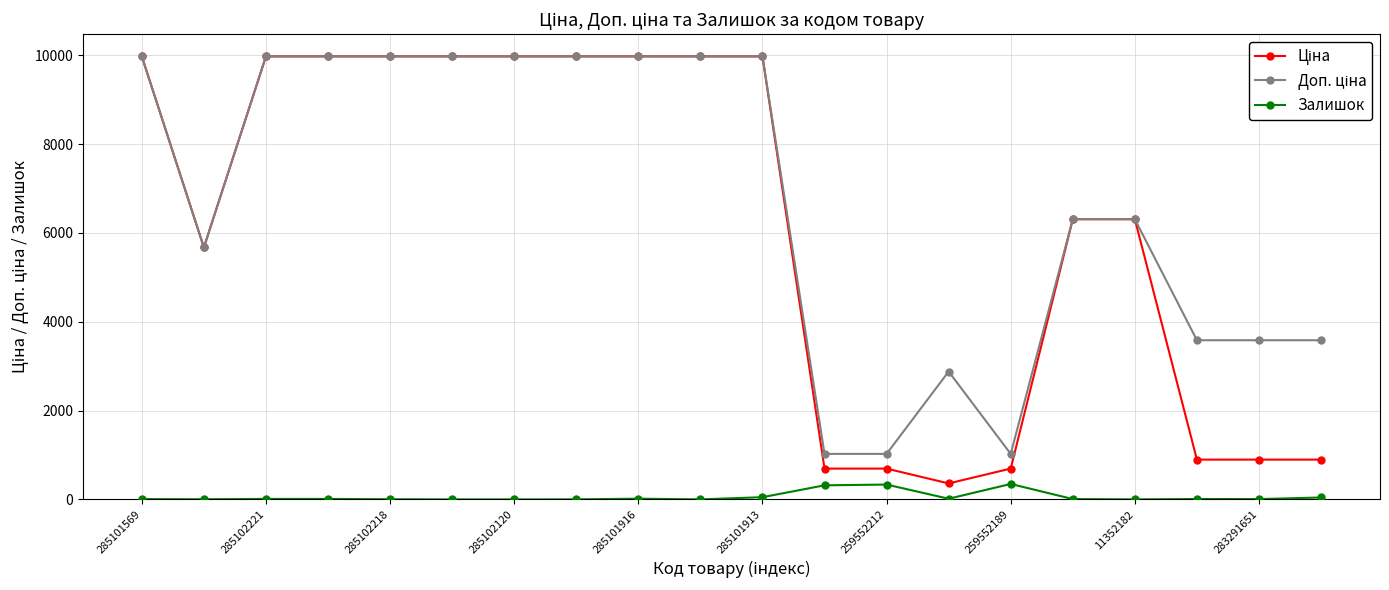

Count the number of categories in the chart.

20